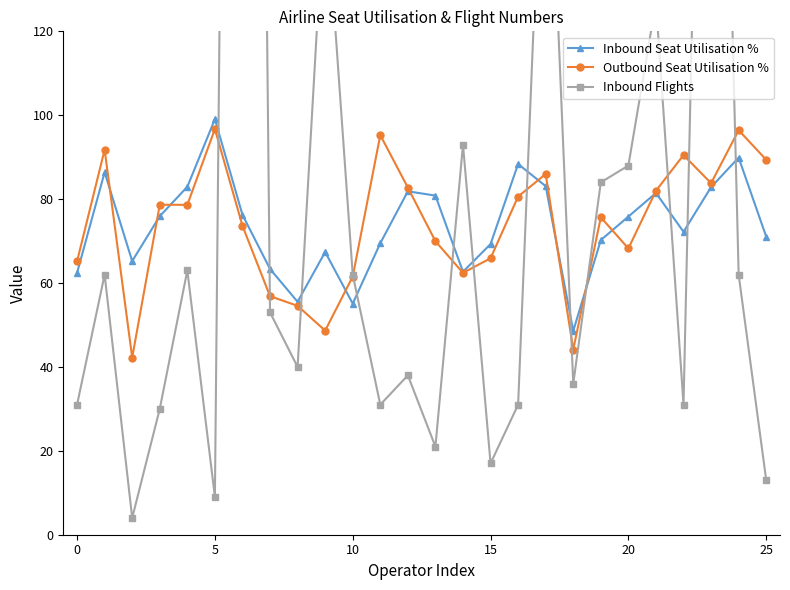

Which has a higher value, 8 or 19?

19